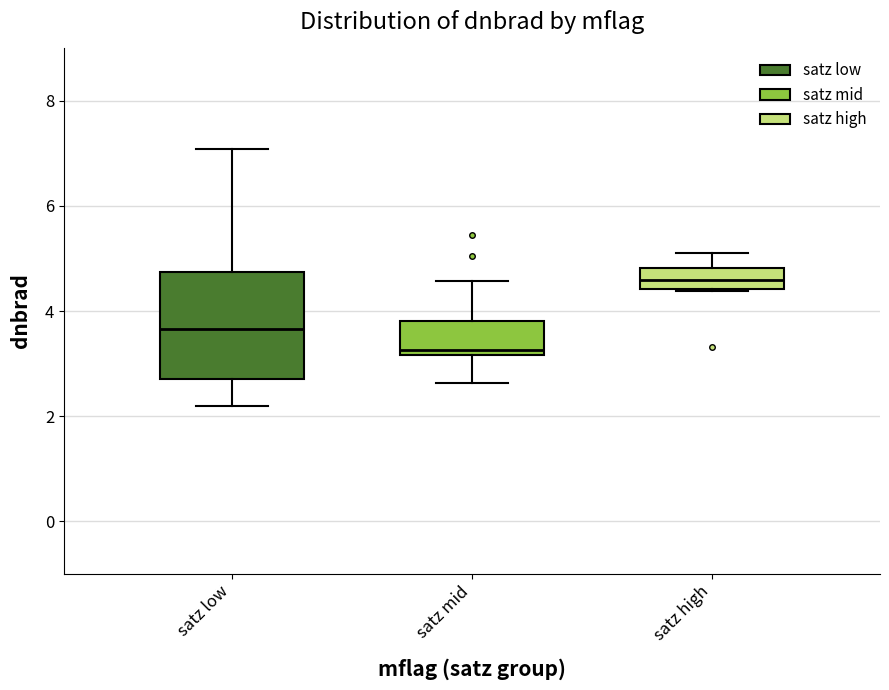

Where is the upper edge of the box for satz high on the y-axis? The values are not printed on the chart, so give them approximately, as read against the axis.

4.8